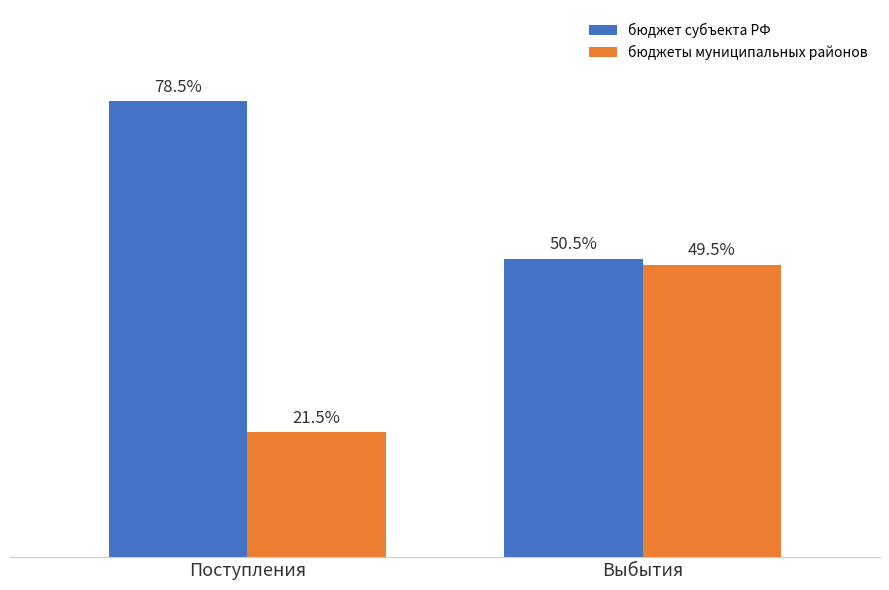

List the series in order of their overall mean, highest first.

бюджет субъекта РФ, бюджеты муниципальных районов